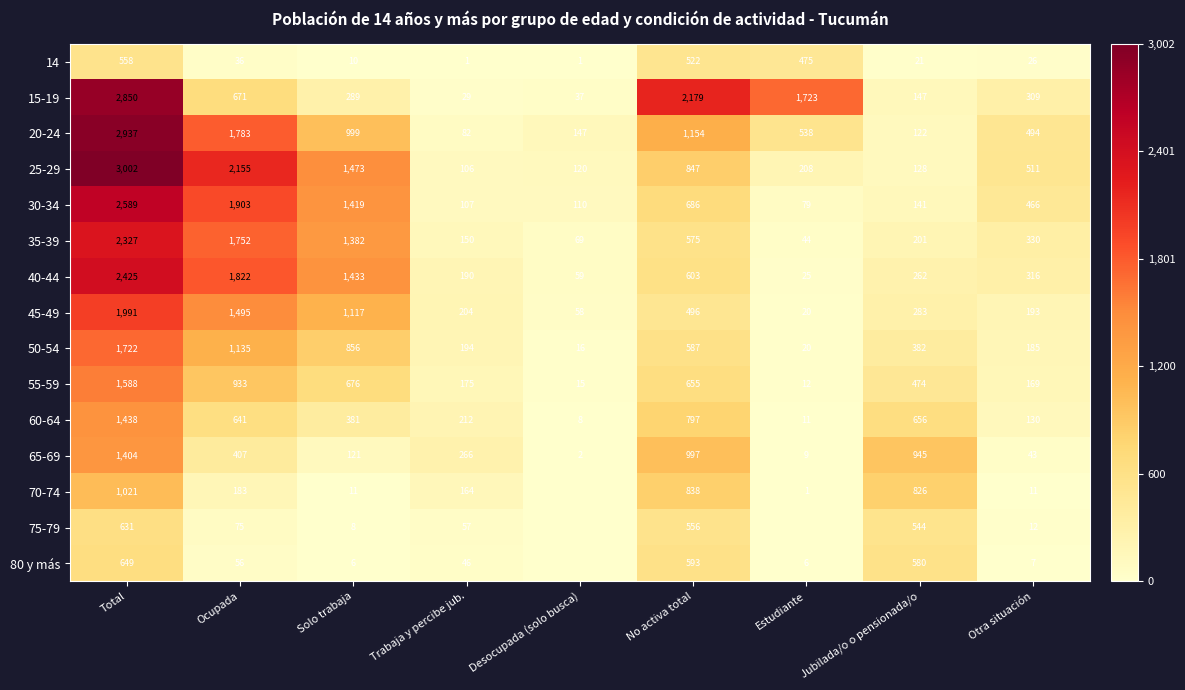

Which category has the highest value in the 35-39 series?

Total